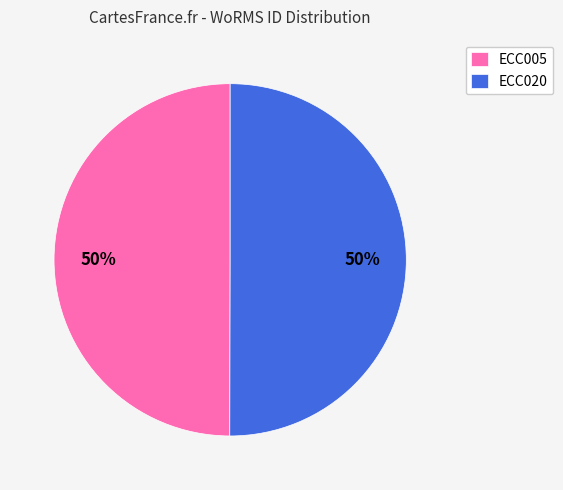

To the nearest percent, what is the combined percentage of ECC020 and ECC005?

100%